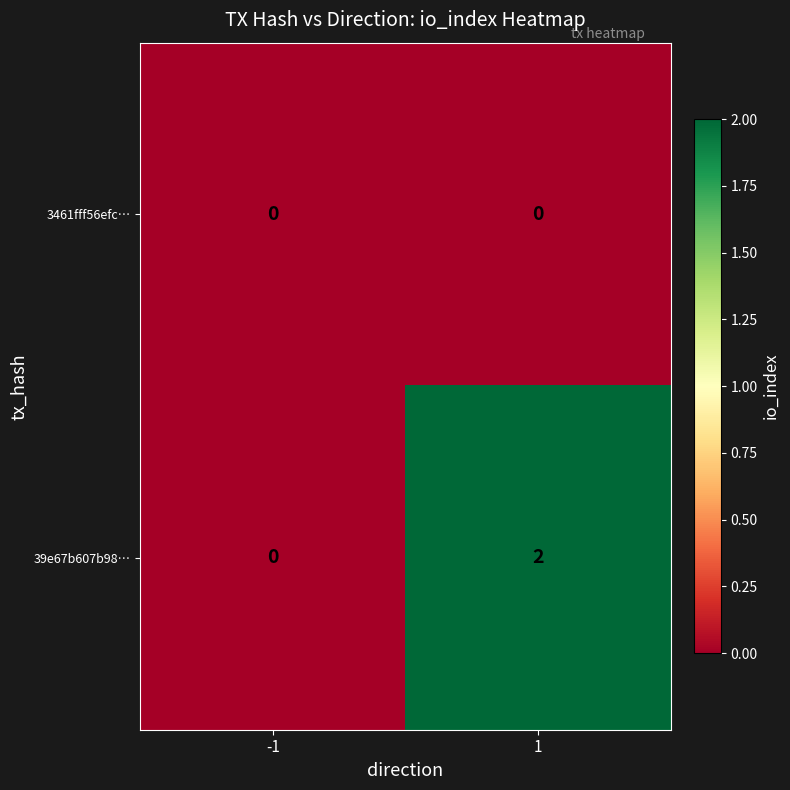

What is the spread (max minus min) of values at 1?

2